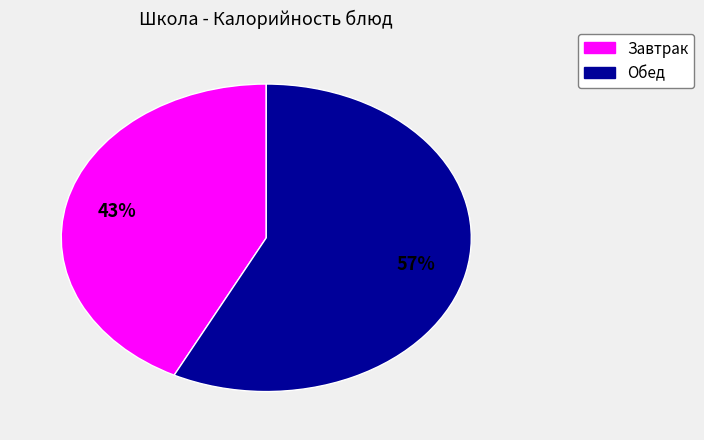

Does any single category account for the majority?

Yes